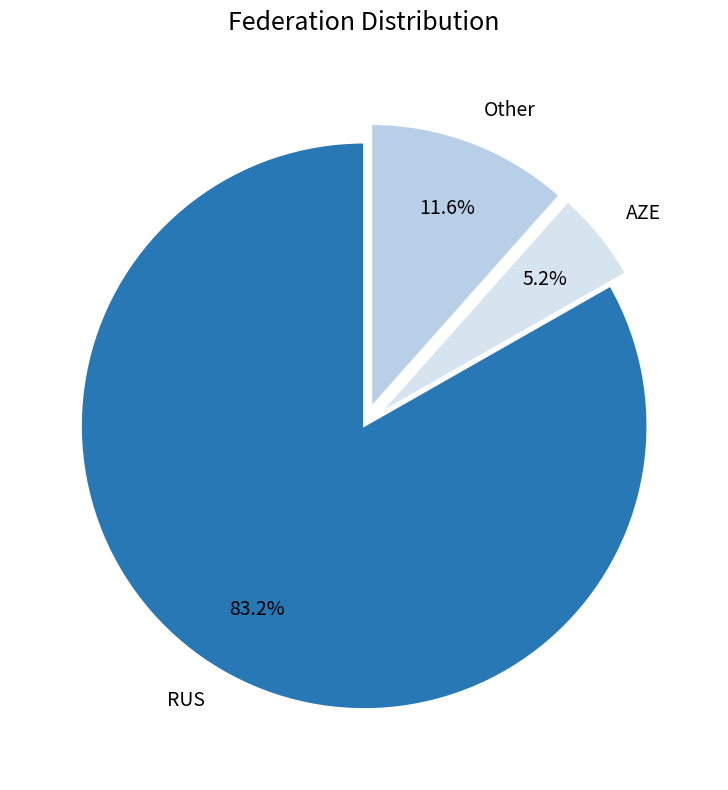

Is the sum of Other and AZE greater than half?

No